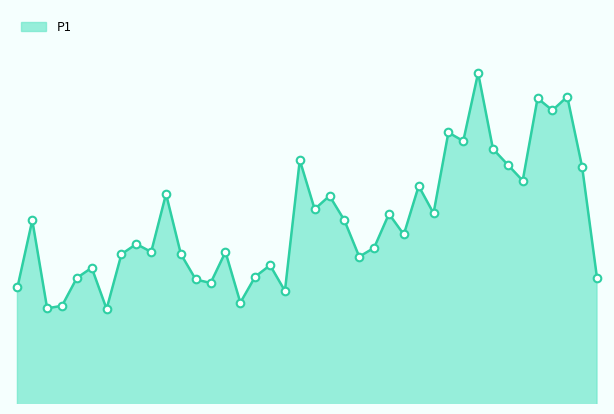

What is the ratio of the value at 00:25 to the value at 01:34?

0.8